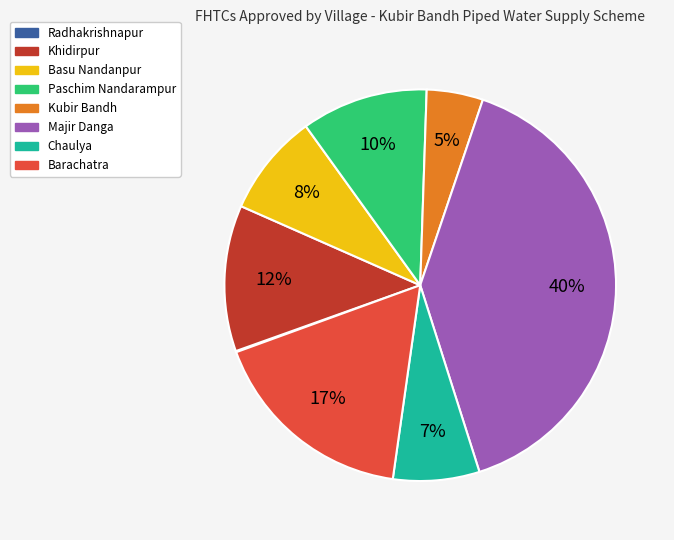

Do Chaulya and Paschim Nandarampur together represent more than half of the pie?

No